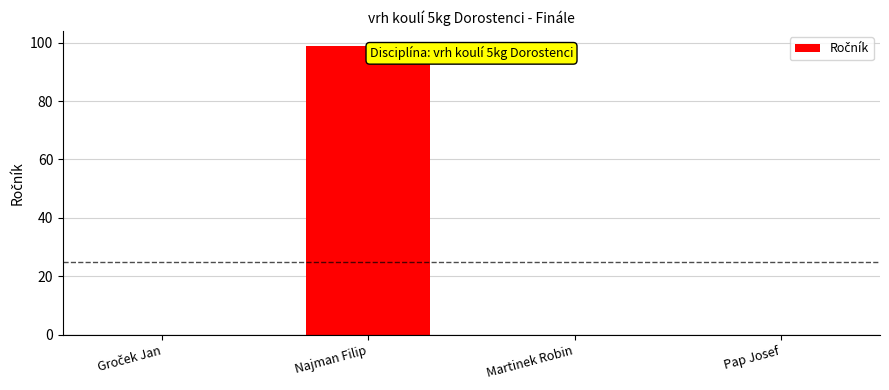

The chart shows a value of 0 at Martinek Robin. True or false?

True